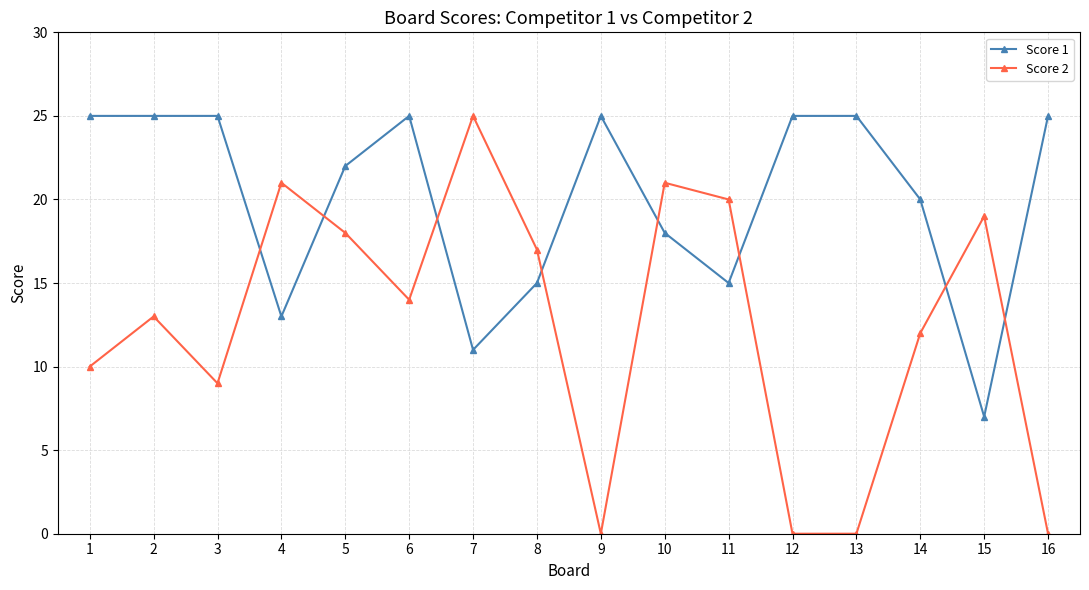

What is the value of the Score 1 point at the 1st from the left?

25